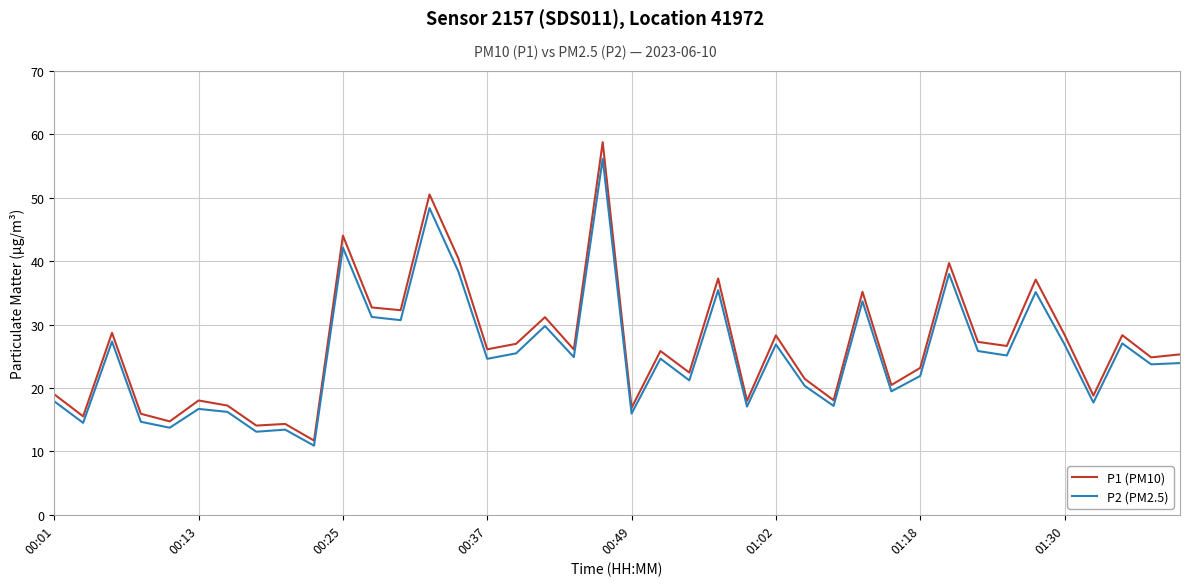

True or false: P2 (PM2.5) and P1 (PM10) cross at least once.

False